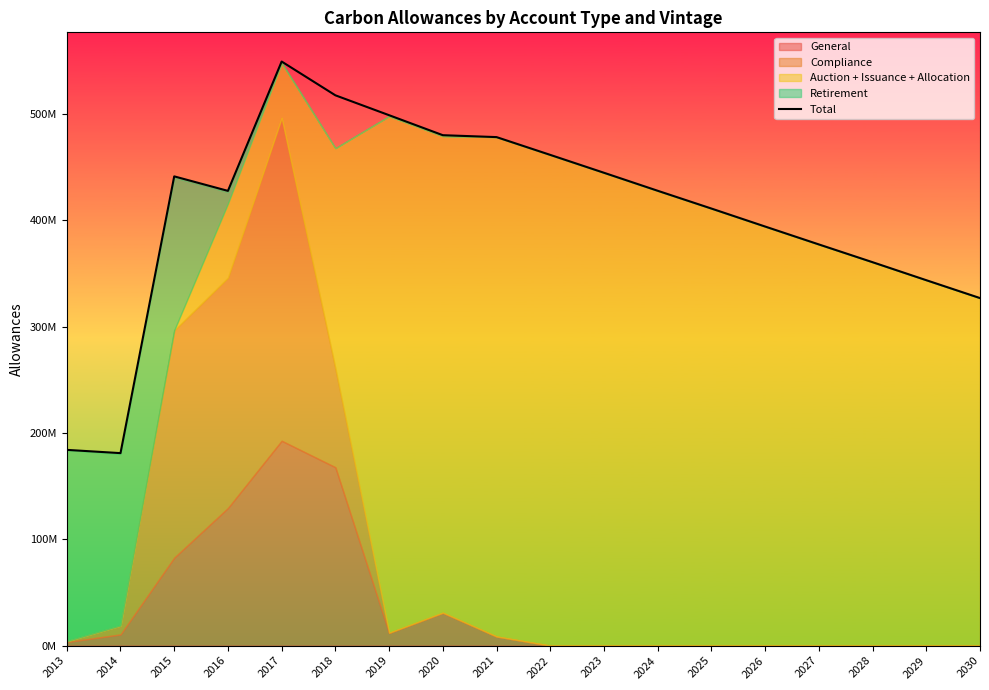

The chart shows a value of 633238781 at 2026. True or false?

False